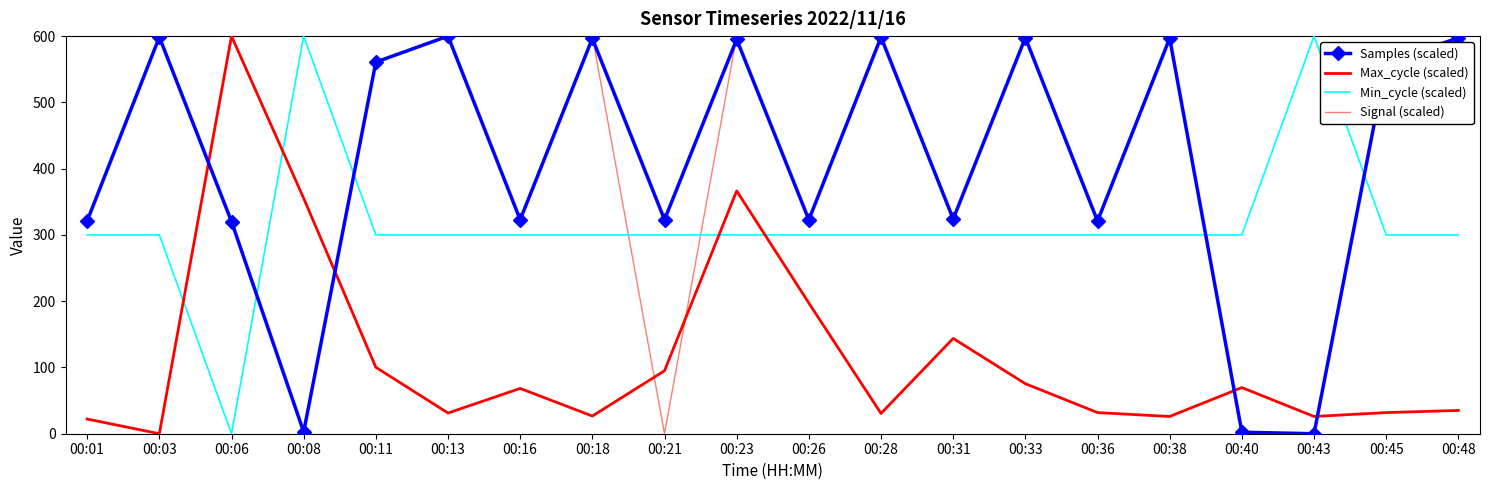

What are all the series names shown in the legend?

Samples (scaled), Max_cycle (scaled), Min_cycle (scaled), Signal (scaled)